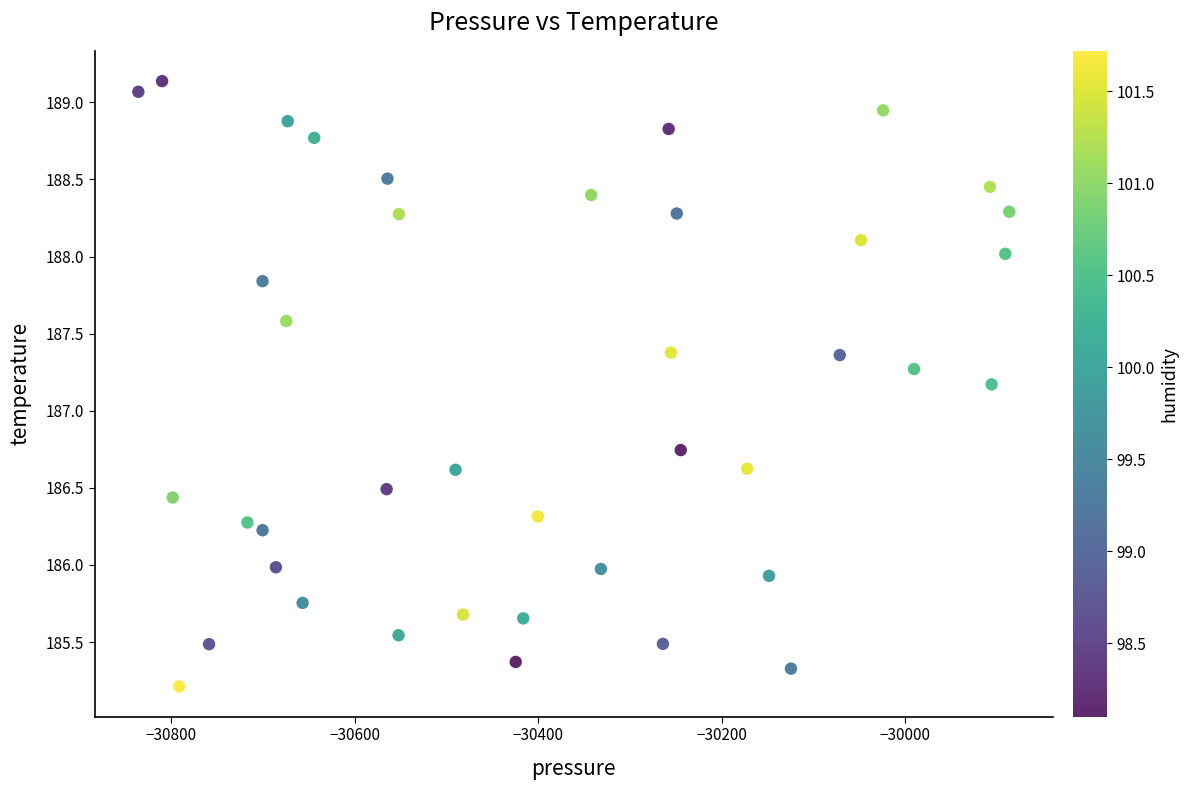

What Y value in the scatter plot is closest to 187?

187.2